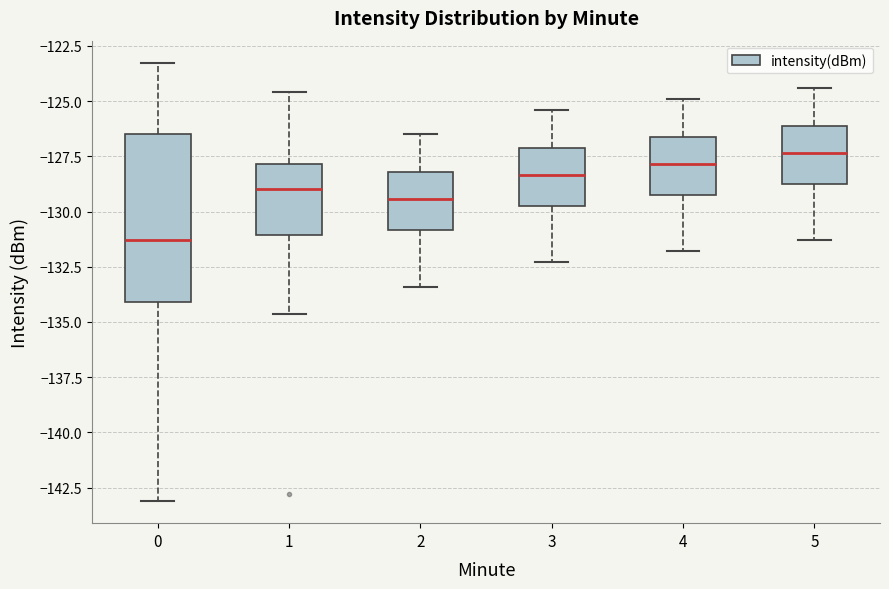

Which box has the highest median line?

5